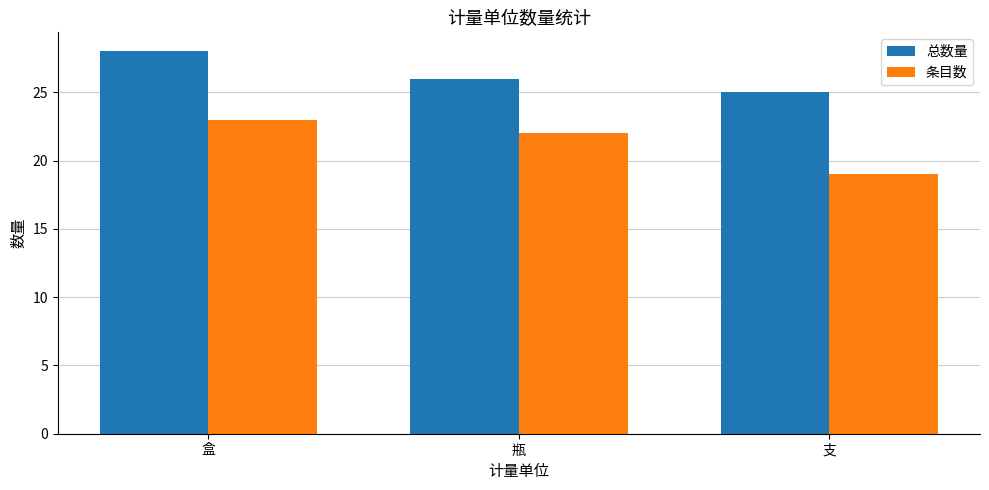

What is the label of the 3rd bar from the right?

盒